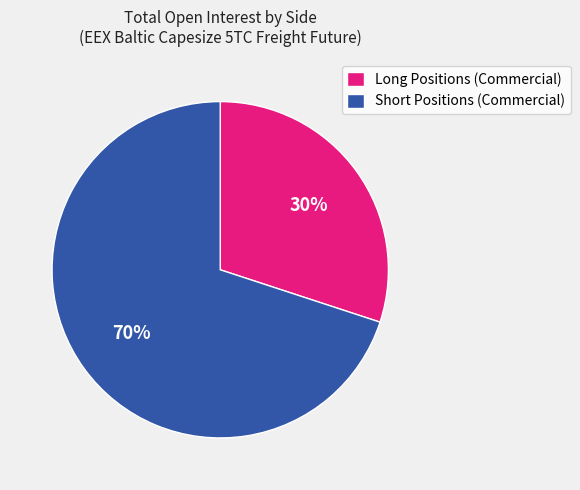

Which slice represents more than half of the pie?

Short Positions (Commercial)